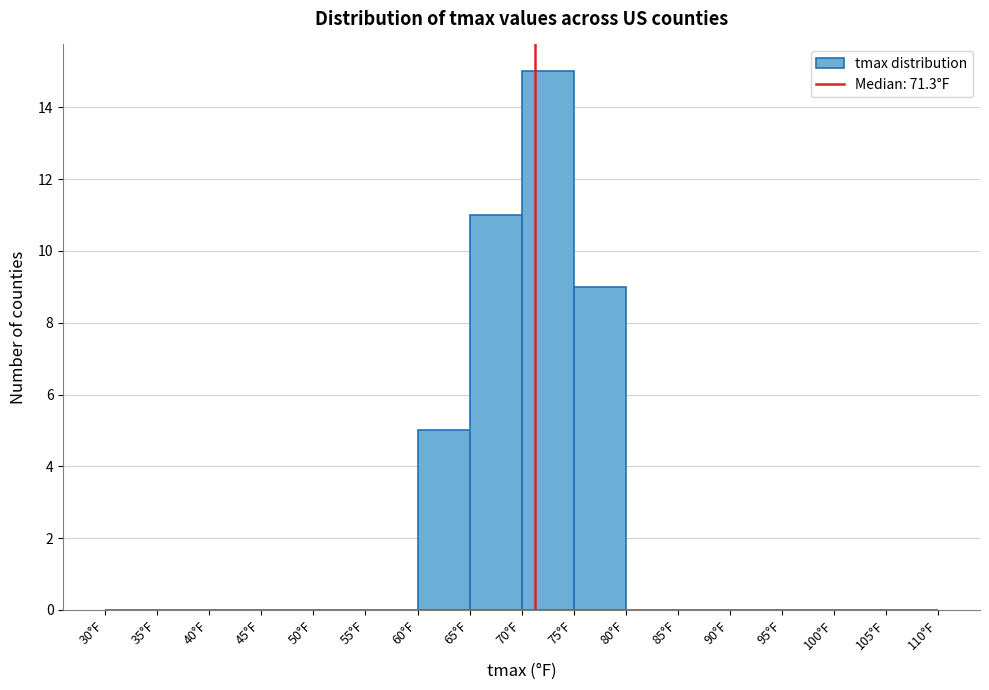

Reading left to right, list every bar in this chart as the range it spans on the x-axis followed by its height. The values are not printed on the chart, so give them approximately, as read against the axis.

30 to 35: 0
35 to 40: 0
40 to 45: 0
45 to 50: 0
50 to 55: 0
55 to 60: 0
60 to 65: 5
65 to 70: 11
70 to 75: 15
75 to 80: 9
80 to 85: 0
85 to 90: 0
90 to 95: 0
95 to 100: 0
100 to 105: 0
105 to 110: 0